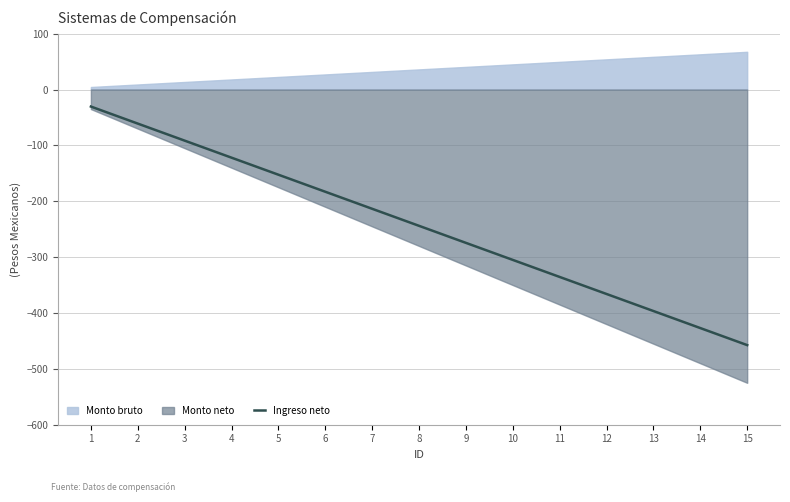

How many categories are shown in the chart?

15